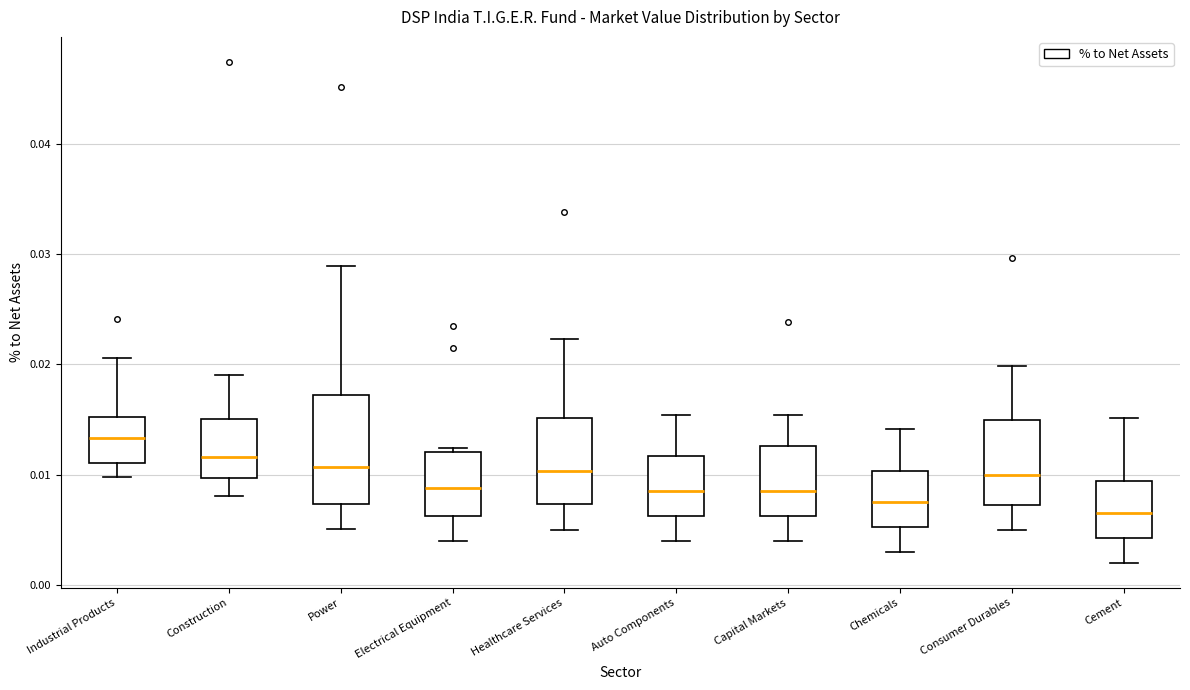

Where is the lower edge of the box for Construction on the y-axis? The values are not printed on the chart, so give them approximately, as read against the axis.

0.010